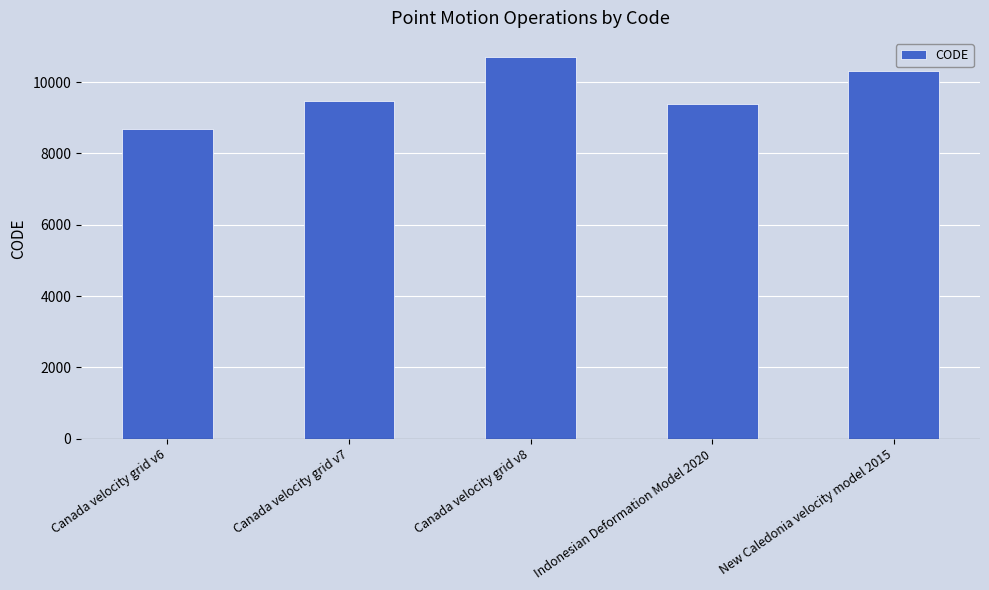

Rank the categories by value from lowest to highest.

Canada velocity grid v6, Indonesian Deformation Model 2020, Canada velocity grid v7, New Caledonia velocity model 2015, Canada velocity grid v8